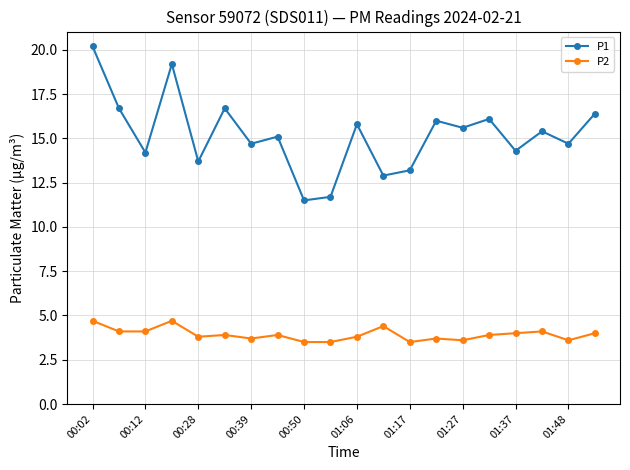

How many data points in P1 are above 15?

11